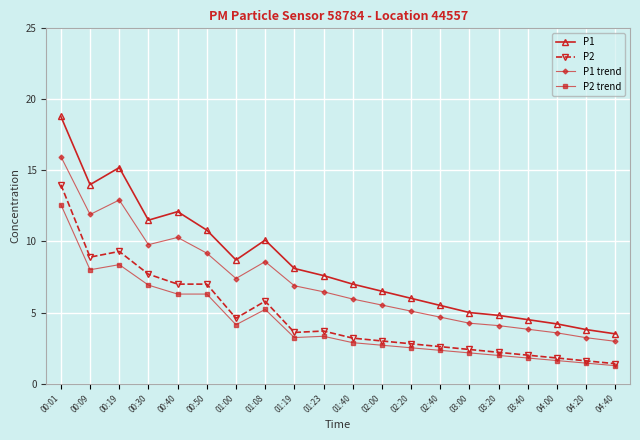

True or false: P1 and P1 trend cross at least once.

False